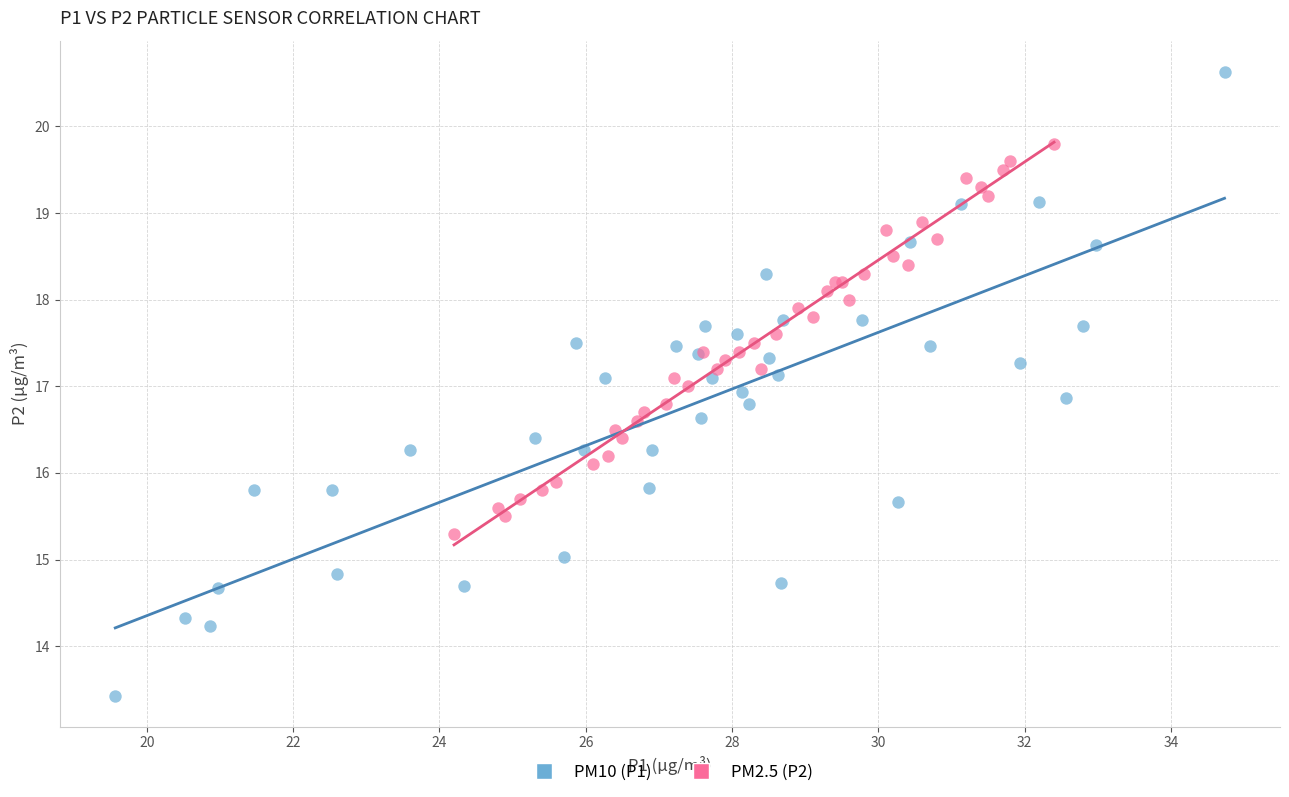

Which series has the widest spread of Y values?

PM10 (P1)